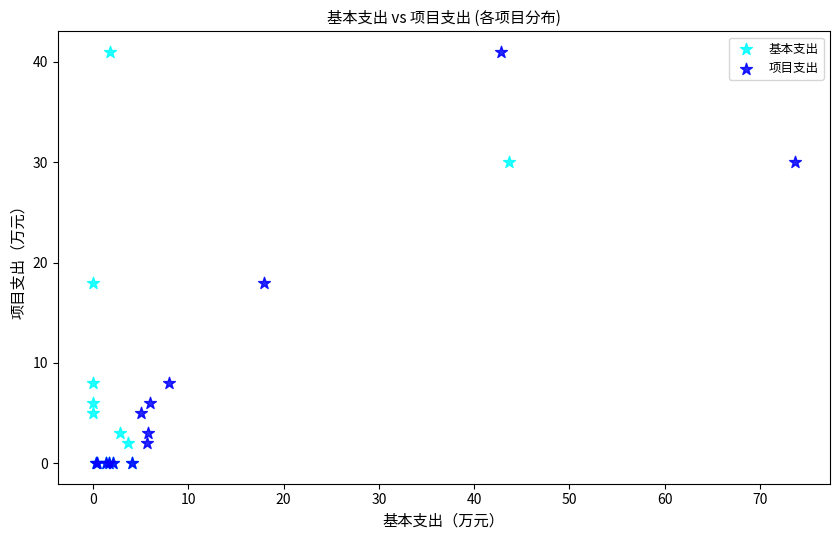

What are all the series names shown in the legend?

基本支出, 项目支出